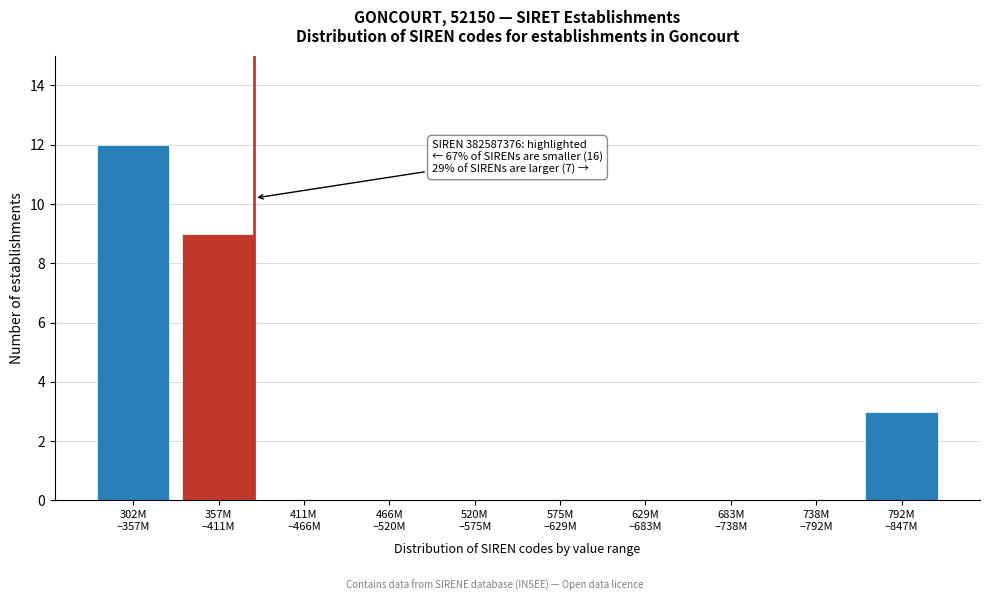

What is the greatest value displayed?

12